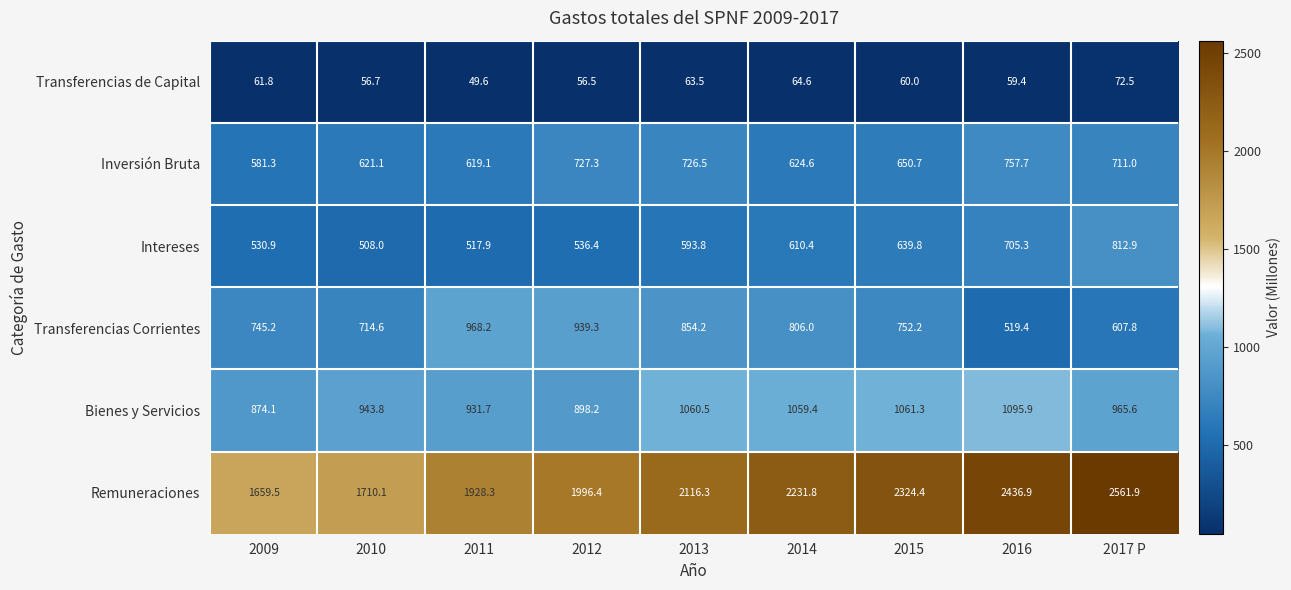

Which series has the largest total across all categories?

Remuneraciones